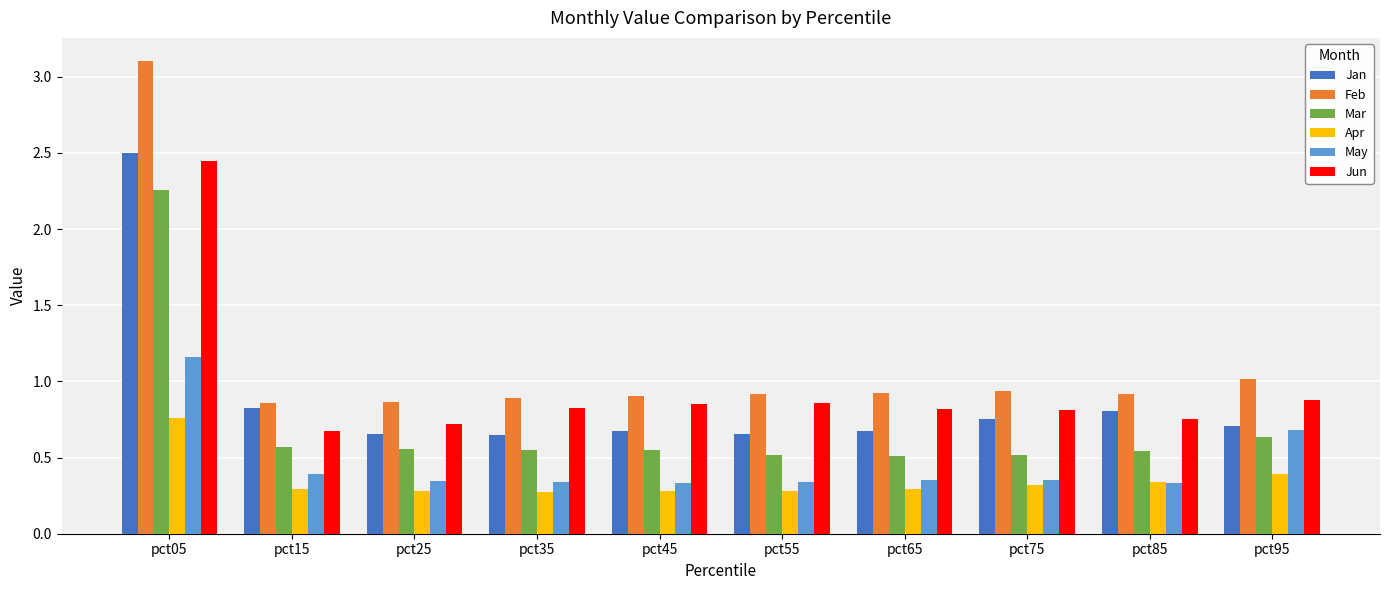

What is the average value of the Jun series?

1.0